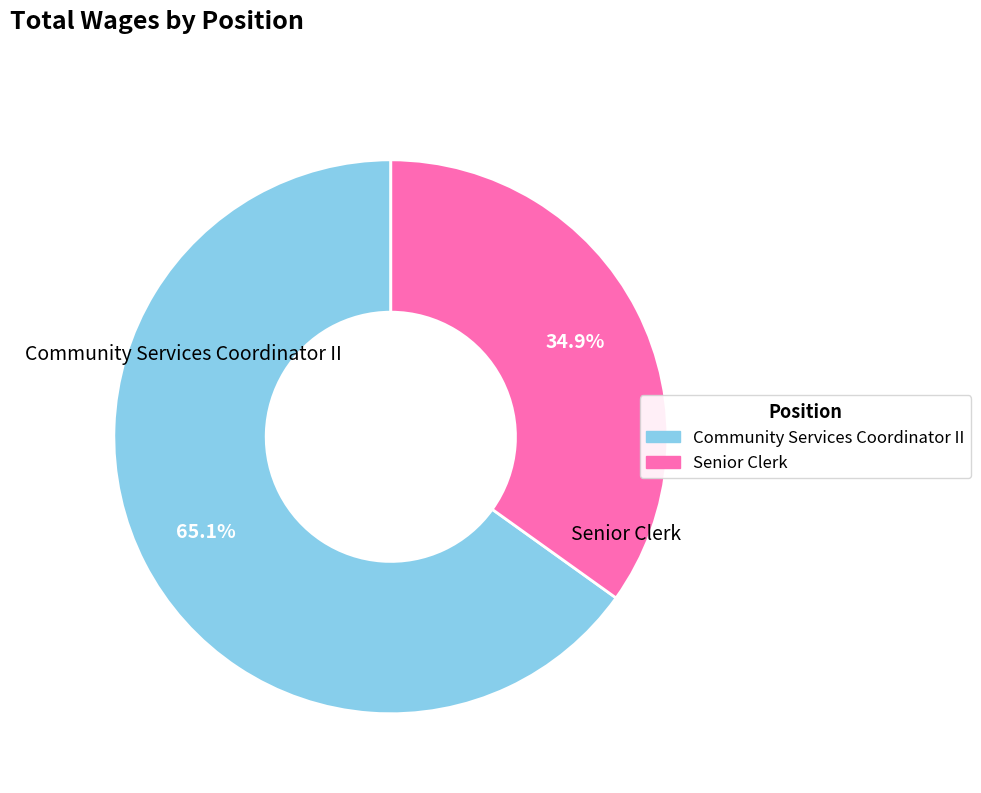

What percentage do Senior Clerk and Community Services Coordinator II together represent?

100.0%